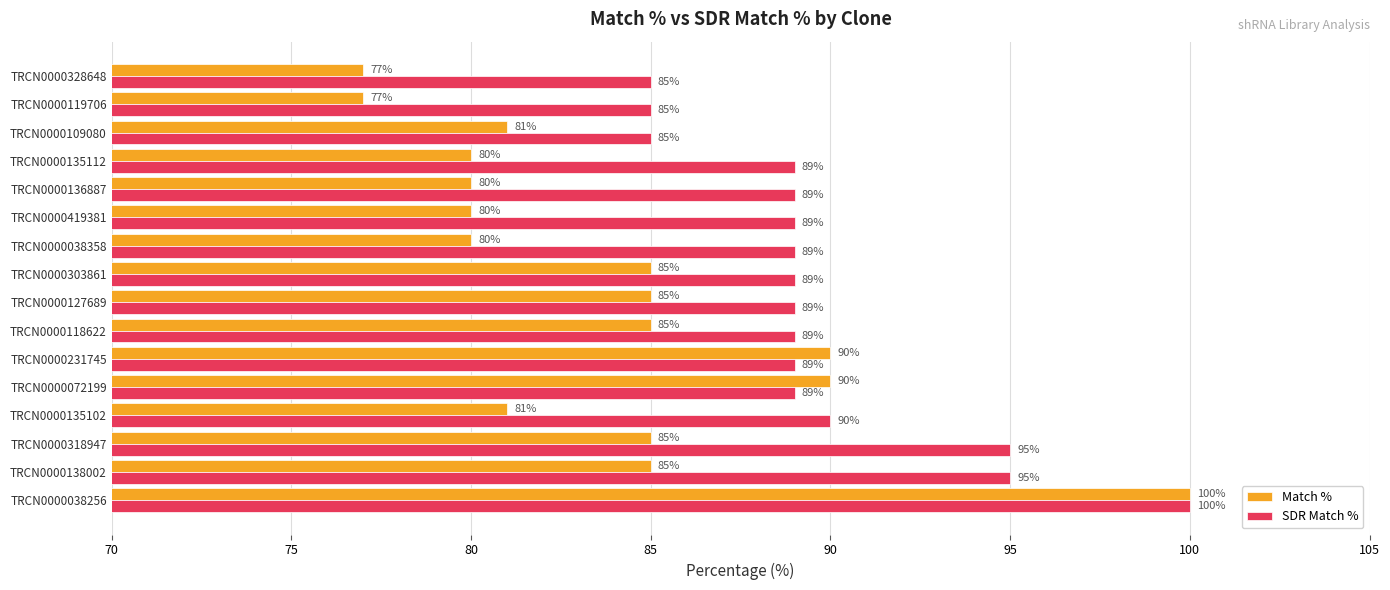

At which category is the sum across all series the highest?

TRCN0000038256